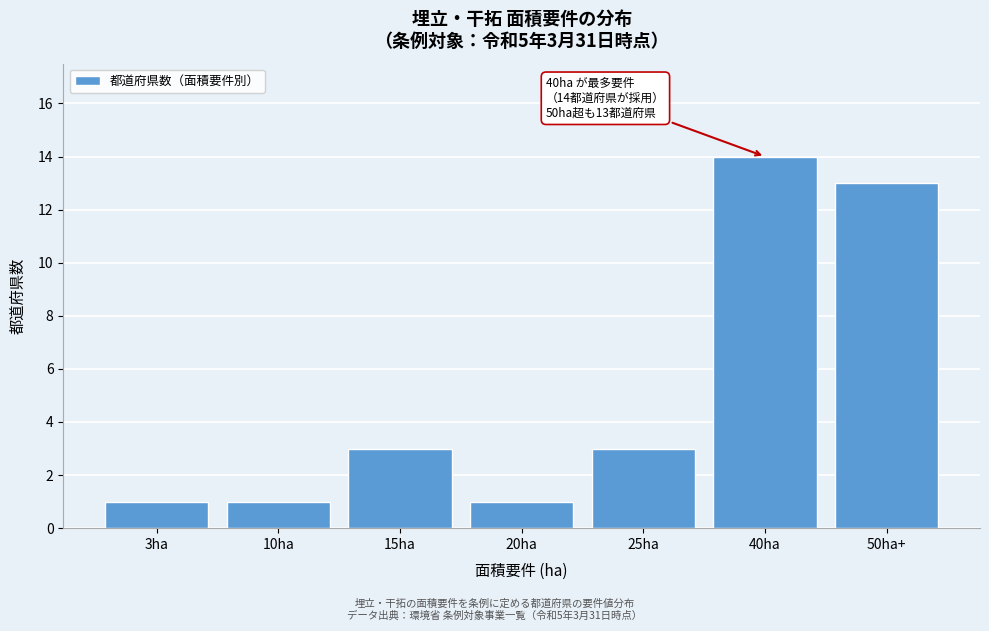

Reading left to right, extract all data points from this chart.

1	1	3	1	3	14	13